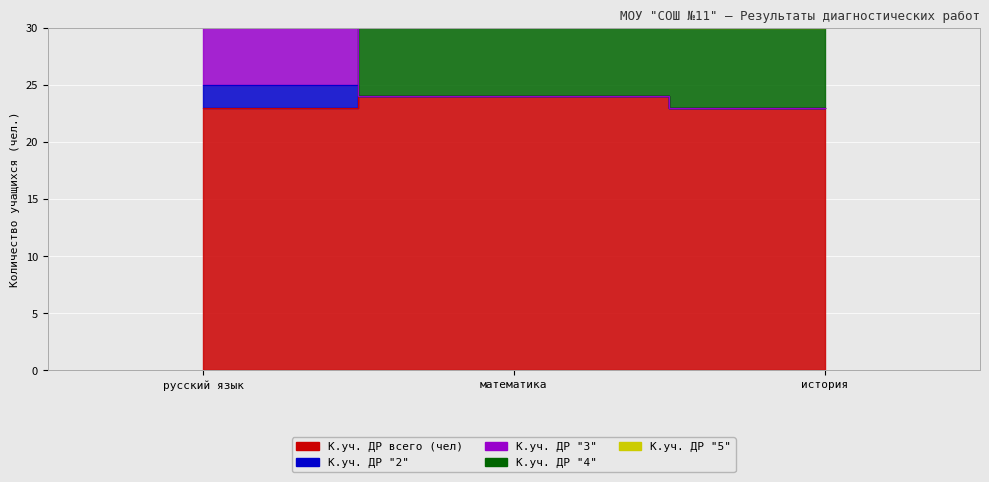

What is the label of the 3rd point from the left?

история